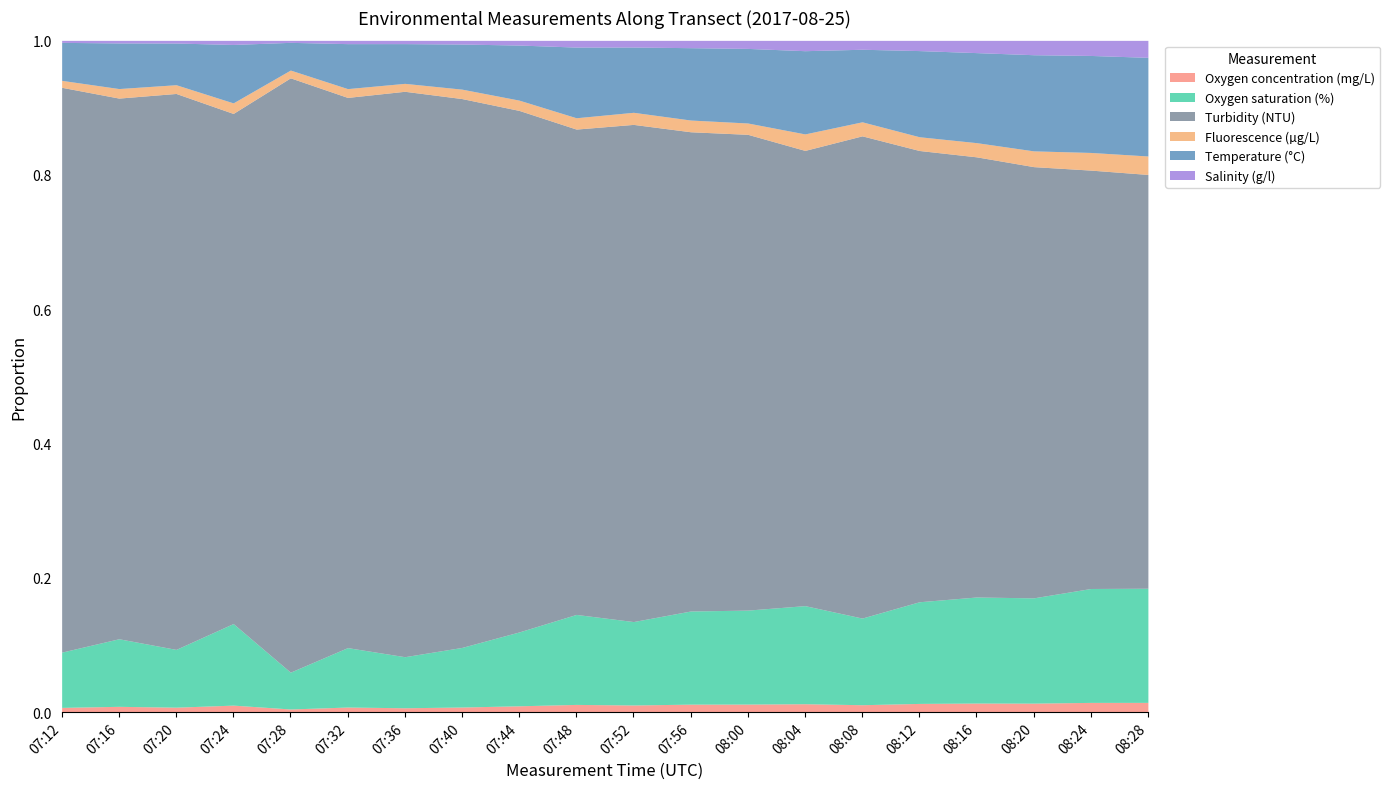

How many interior local valleys does the Oxygen concentration (mg/L) series have?

5